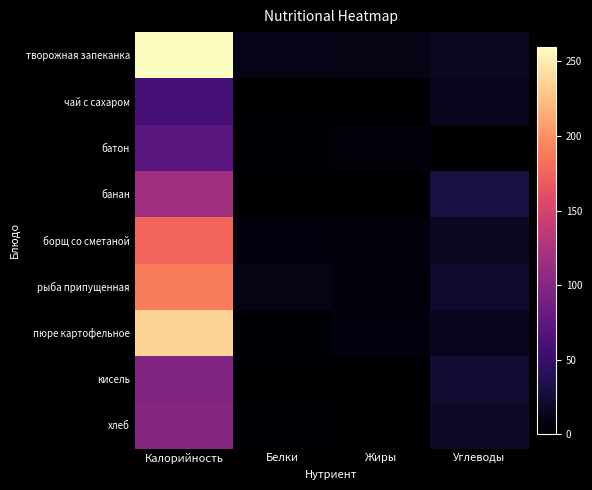

Which series changed the most between Жиры and Углеводы?

банан